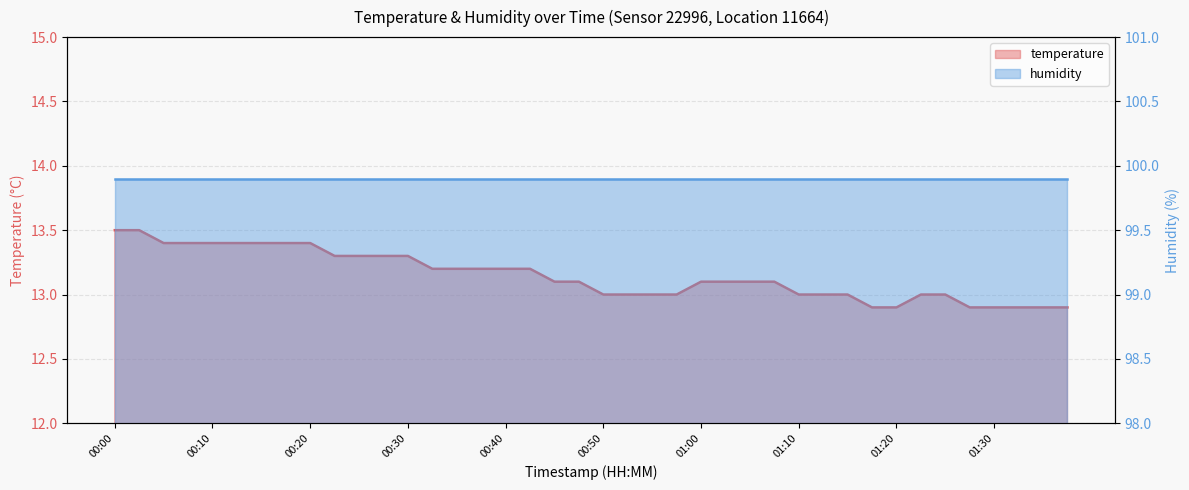

What is the sum of all values?

525.9